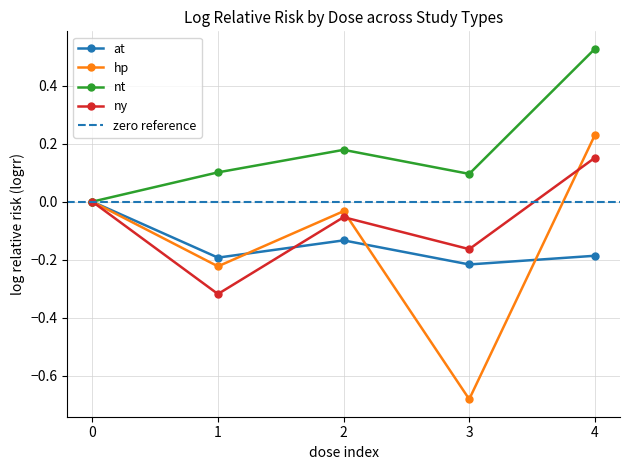

Between 3 and 4, which series saw the biggest shift?

hp